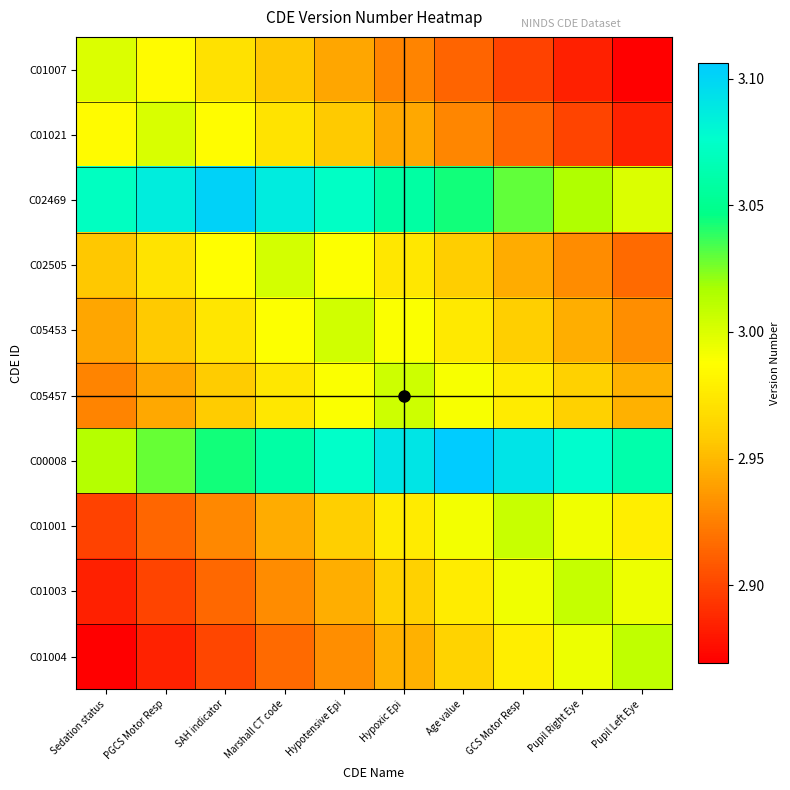

Reading left to right, transcribe all the data shown in this chart.

C01007: Sedation status=3.0	PGCS Motor Resp=3.0	SAH indicator=3.0	Marshall CT code=3.0	Hypotensive Epi=2.9	Hypoxic Epi=2.9	Age value=2.9	GCS Motor Resp=2.9	Pupil Right Eye=2.9	Pupil Left Eye=2.9
C01021: Sedation status=3.0	PGCS Motor Resp=3.0	SAH indicator=3.0	Marshall CT code=3.0	Hypotensive Epi=3.0	Hypoxic Epi=2.9	Age value=2.9	GCS Motor Resp=2.9	Pupil Right Eye=2.9	Pupil Left Eye=2.9
C02469: Sedation status=3.1	PGCS Motor Resp=3.1	SAH indicator=3.1	Marshall CT code=3.1	Hypotensive Epi=3.1	Hypoxic Epi=3.1	Age value=3.0	GCS Motor Resp=3.0	Pupil Right Eye=3.0	Pupil Left Eye=3.0
C02505: Sedation status=3.0	PGCS Motor Resp=3.0	SAH indicator=3.0	Marshall CT code=3.0	Hypotensive Epi=3.0	Hypoxic Epi=3.0	Age value=3.0	GCS Motor Resp=2.9	Pupil Right Eye=2.9	Pupil Left Eye=2.9
C05453: Sedation status=2.9	PGCS Motor Resp=3.0	SAH indicator=3.0	Marshall CT code=3.0	Hypotensive Epi=3.0	Hypoxic Epi=3.0	Age value=3.0	GCS Motor Resp=3.0	Pupil Right Eye=2.9	Pupil Left Eye=2.9
C05457: Sedation status=2.9	PGCS Motor Resp=2.9	SAH indicator=3.0	Marshall CT code=3.0	Hypotensive Epi=3.0	Hypoxic Epi=3.0	Age value=3.0	GCS Motor Resp=3.0	Pupil Right Eye=3.0	Pupil Left Eye=2.9
C00008: Sedation status=3.0	PGCS Motor Resp=3.0	SAH indicator=3.0	Marshall CT code=3.1	Hypotensive Epi=3.1	Hypoxic Epi=3.1	Age value=3.1	GCS Motor Resp=3.1	Pupil Right Eye=3.1	Pupil Left Eye=3.1
C01001: Sedation status=2.9	PGCS Motor Resp=2.9	SAH indicator=2.9	Marshall CT code=2.9	Hypotensive Epi=3.0	Hypoxic Epi=3.0	Age value=3.0	GCS Motor Resp=3.0	Pupil Right Eye=3.0	Pupil Left Eye=3.0
C01003: Sedation status=2.9	PGCS Motor Resp=2.9	SAH indicator=2.9	Marshall CT code=2.9	Hypotensive Epi=2.9	Hypoxic Epi=3.0	Age value=3.0	GCS Motor Resp=3.0	Pupil Right Eye=3.0	Pupil Left Eye=3.0
C01004: Sedation status=2.9	PGCS Motor Resp=2.9	SAH indicator=2.9	Marshall CT code=2.9	Hypotensive Epi=2.9	Hypoxic Epi=2.9	Age value=3.0	GCS Motor Resp=3.0	Pupil Right Eye=3.0	Pupil Left Eye=3.0